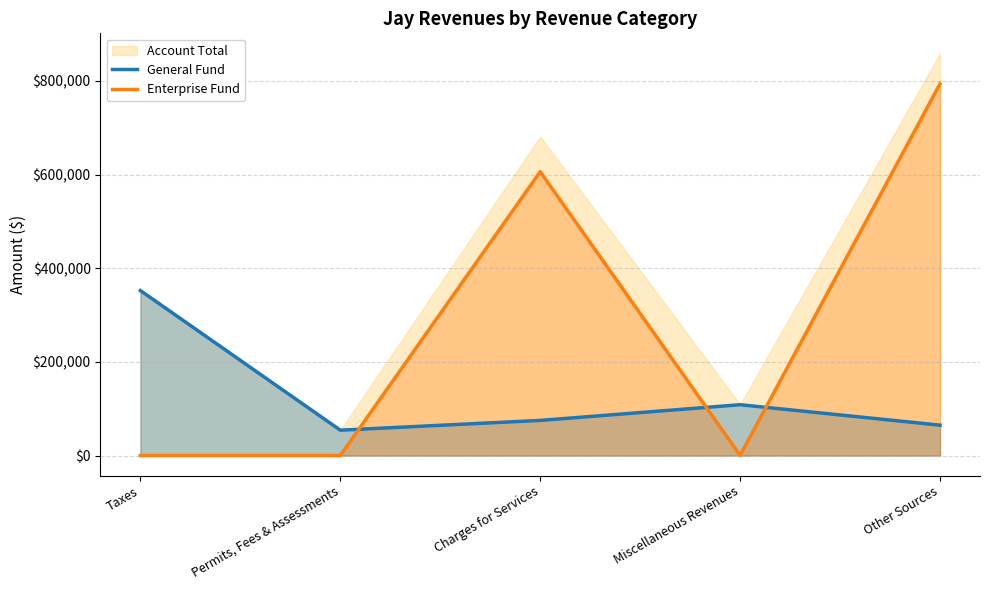

Reading left to right, extract all data points from this chart.

General Fund: 352378	54204	75000	108535	64850
Enterprise Fund: 0	0	606244	379	793935